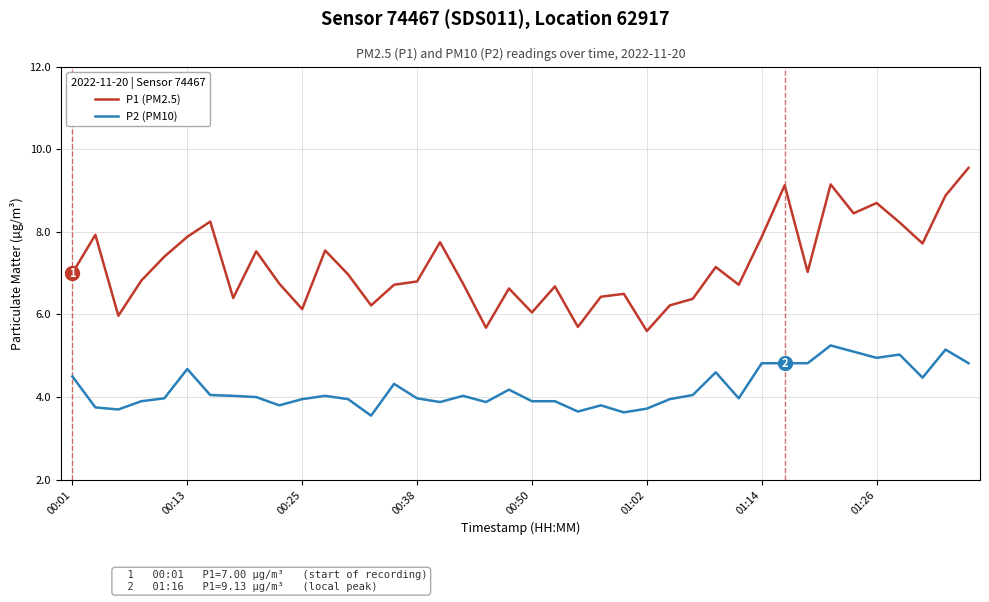

Rank the series by their average value, from lowest to highest.

P2 (PM10), P1 (PM2.5)